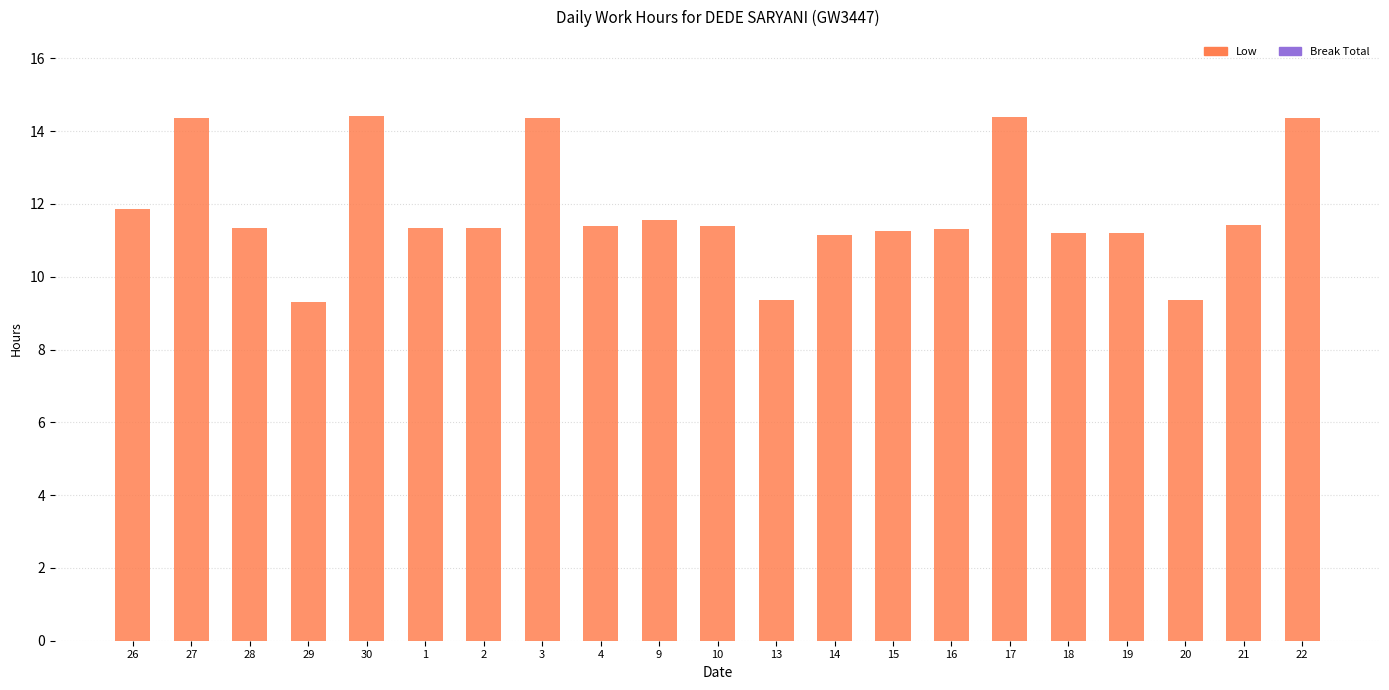

Does the chart contain stacked bars?

No